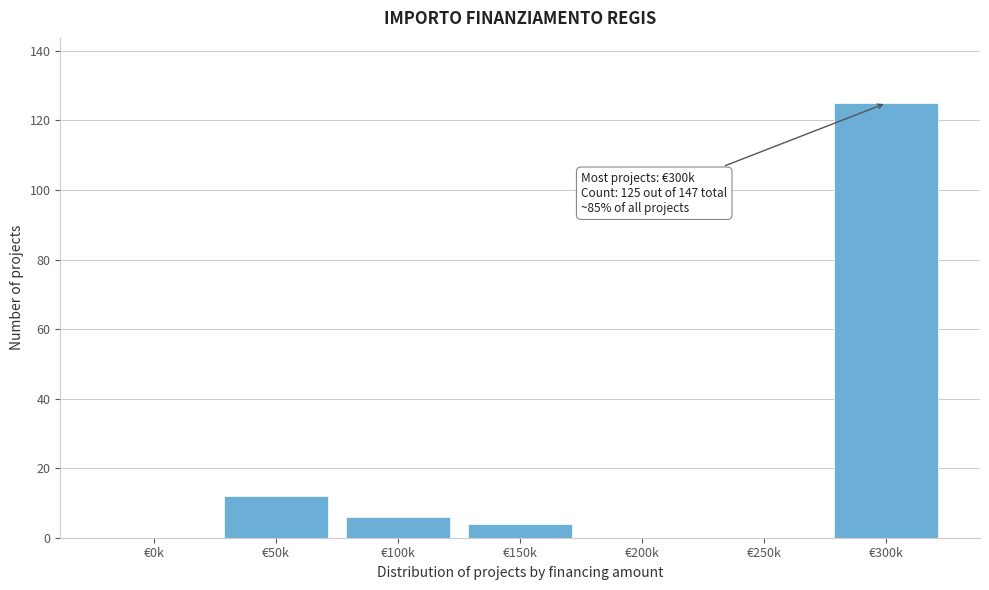

Reading left to right, transcribe all the data shown in this chart.

€0k=0	€50k=12	€100k=6	€150k=4	€200k=0	€250k=0	€300k=125